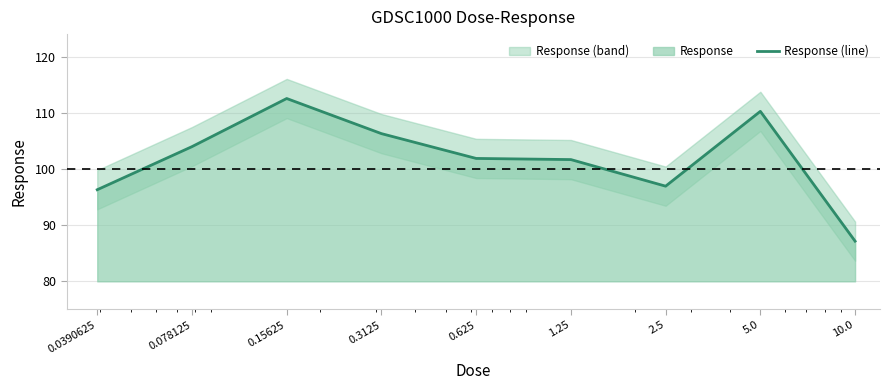

What is the sum of all values?

917.6